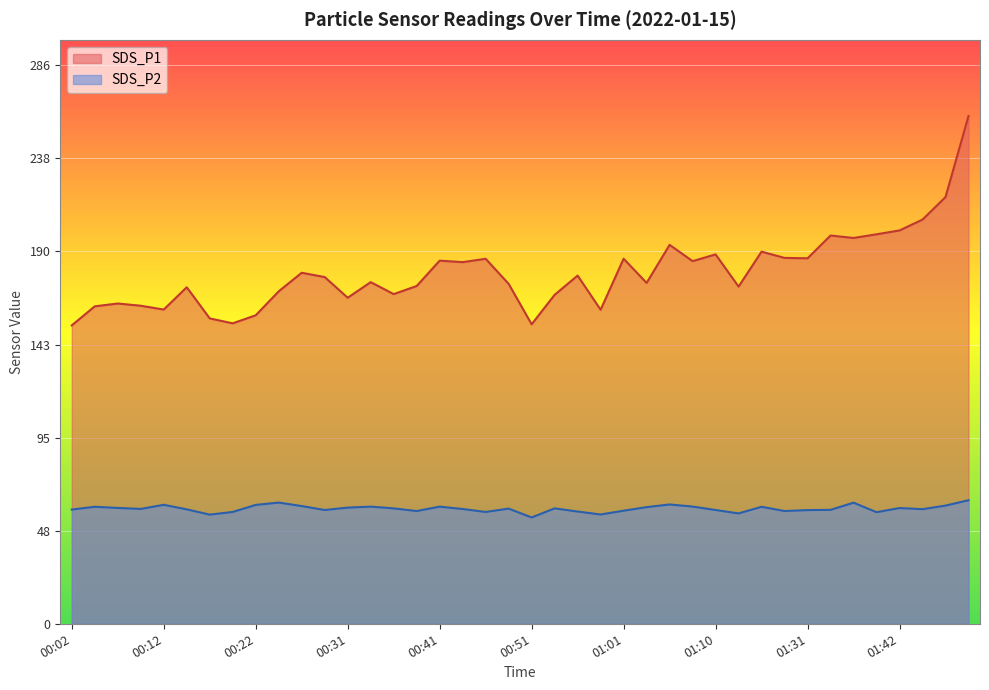

Reading left to right, list all the values displayed in this chart.

SDS_P1: 152.6	162.4	163.8	162.7	160.7	172.1	156.2	153.7	157.8	170.1	179.6	177.3	166.8	174.8	168.6	172.8	185.8	185.0	186.7	173.9	153.2	168.3	178.1	160.6	186.7	174.3	193.8	185.5	188.9	172.5	190.3	187.2	186.9	198.6	197.3	199.2	201.2	206.8	218.3	259.7
SDS_P2: 58.4	59.9	59.2	58.8	60.9	58.5	55.8	57.2	60.8	62.0	60.2	58.2	59.4	59.9	59.0	57.7	59.9	58.7	57.2	58.9	54.4	59.0	57.4	55.9	57.9	59.7	61.0	60.0	58.2	56.5	59.9	57.7	58.1	58.3	62.0	57.1	59.2	58.6	60.5	63.2